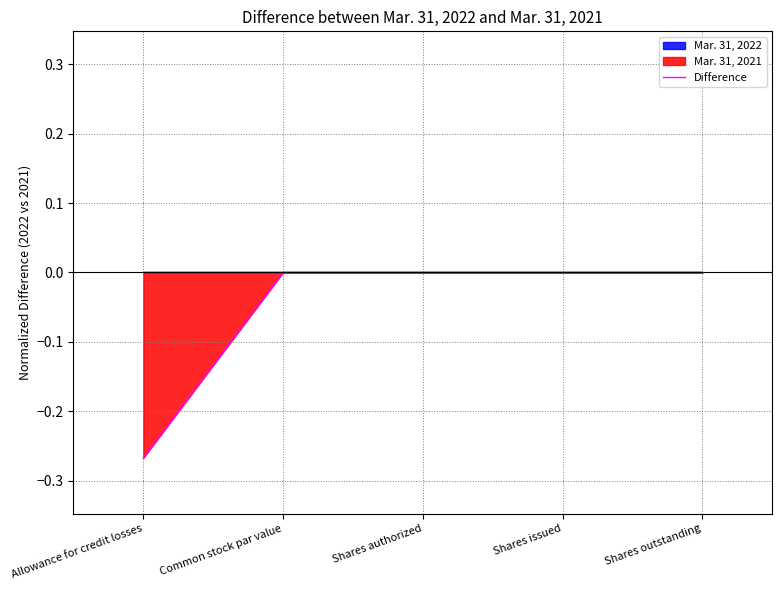

True or false: the data has more than 2 interior local peaks.

False